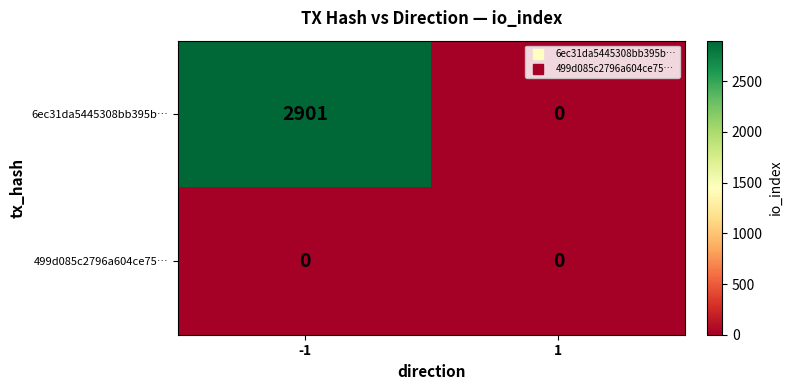

Count the number of data series in this chart.

2